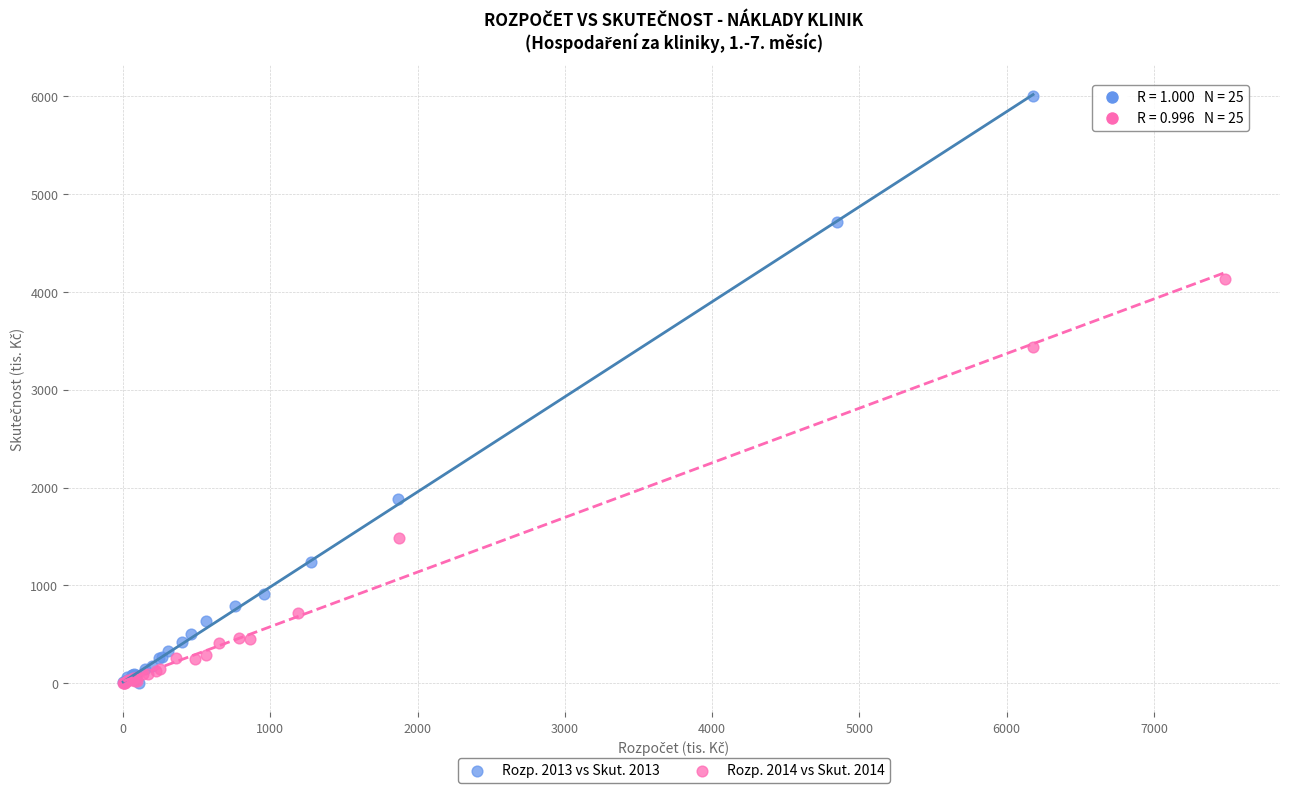

What are all the series names shown in the legend?

Rozp. 2013 vs Skut. 2013, Rozp. 2014 vs Skut. 2014